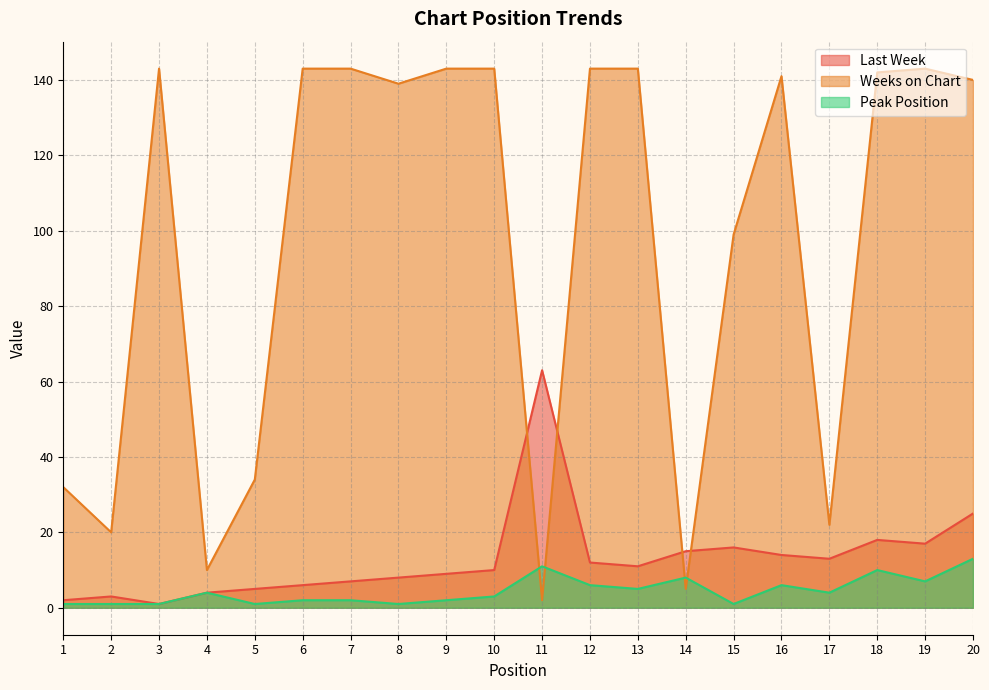

Where is the first local minimum for Weeks on Chart?

2